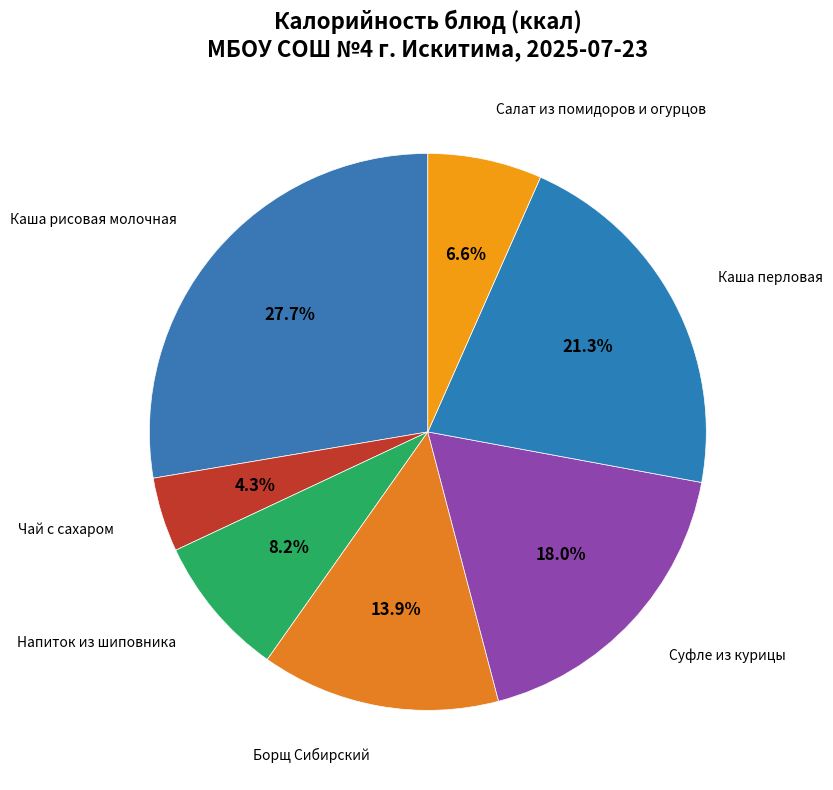

Which category has the biggest portion of the pie?

Каша рисовая молочная